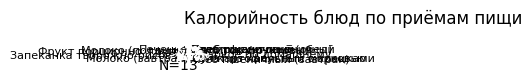

To the nearest percent, what is the difference between the largest and smallest slice percentages?

22%